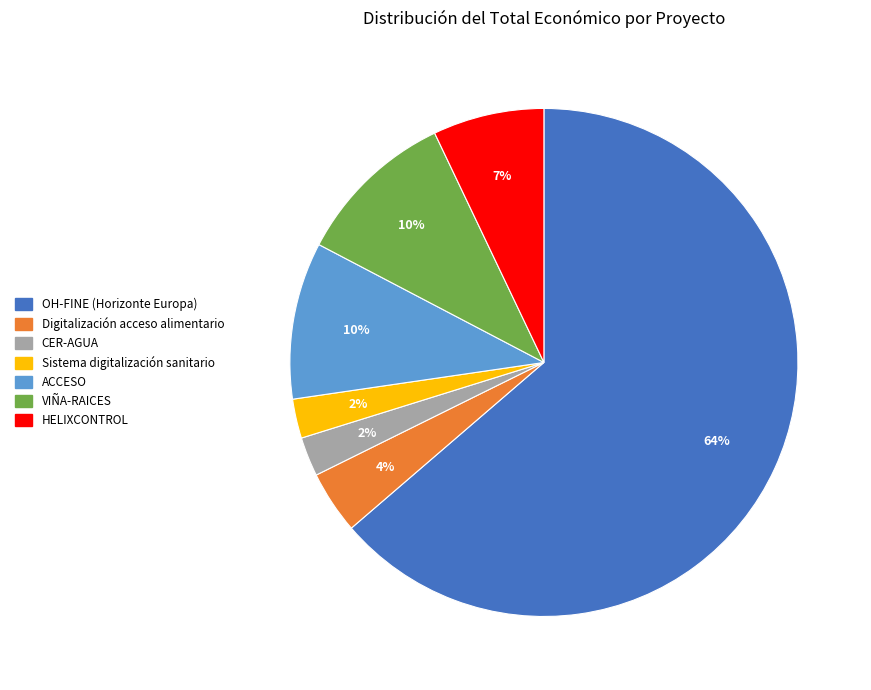

True or false: OH-FINE (Horizonte Europa) accounts for 73% of the total.

False